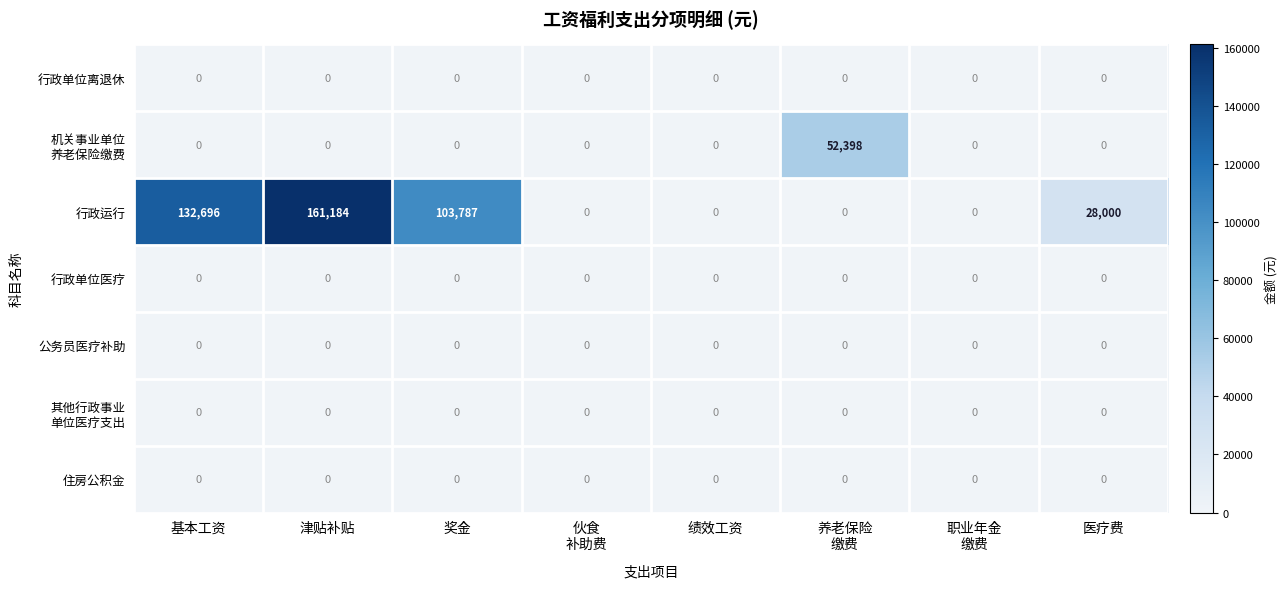

What is the difference between the highest and lowest values at 奖金?

103787